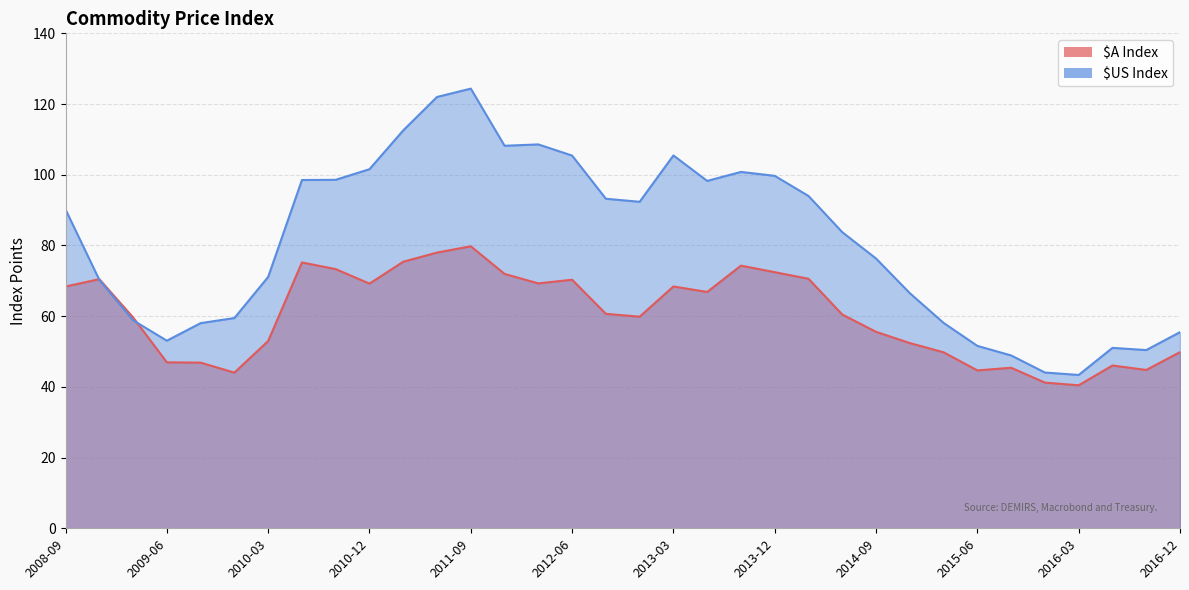

Where is $A Index nearest to the value 60?

2012-12